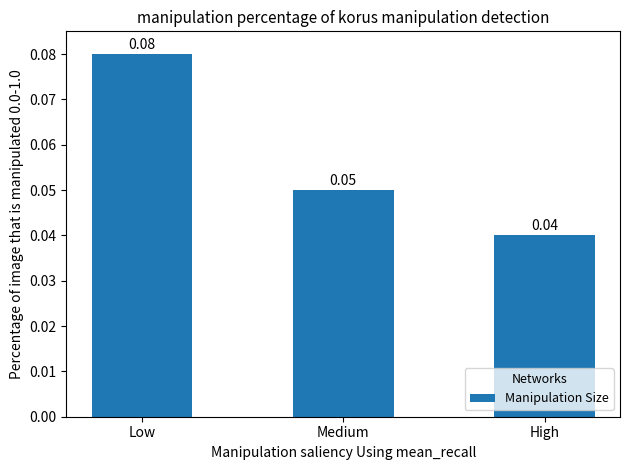

Rank the categories by value from highest to lowest.

Low, Medium, High